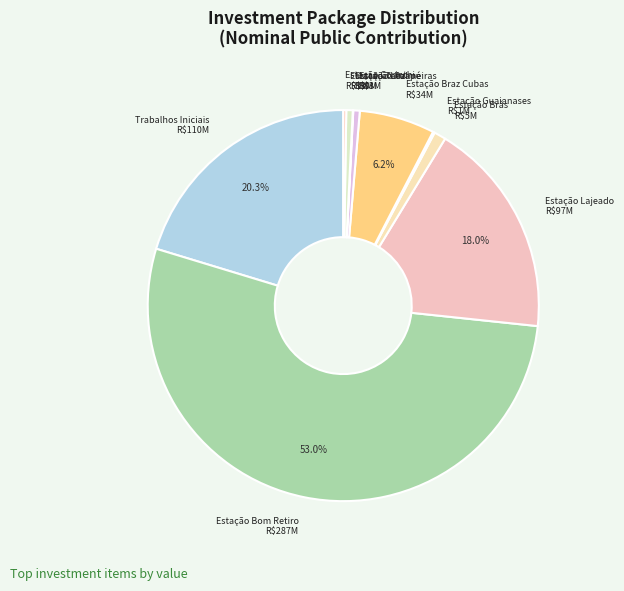

How many segments does this pie chart have?

10